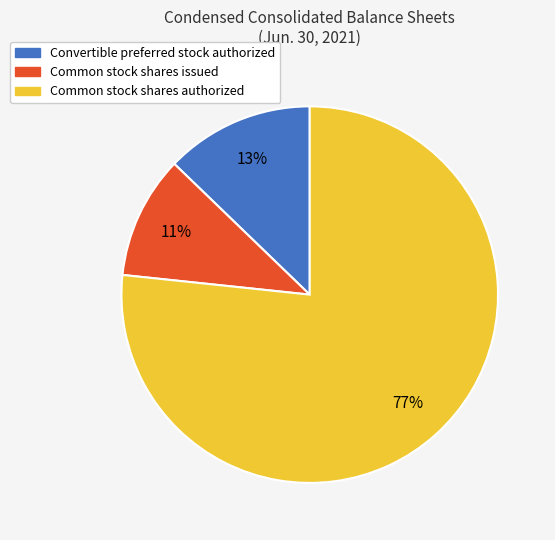

Is there any slice that represents more than half of the pie?

Yes